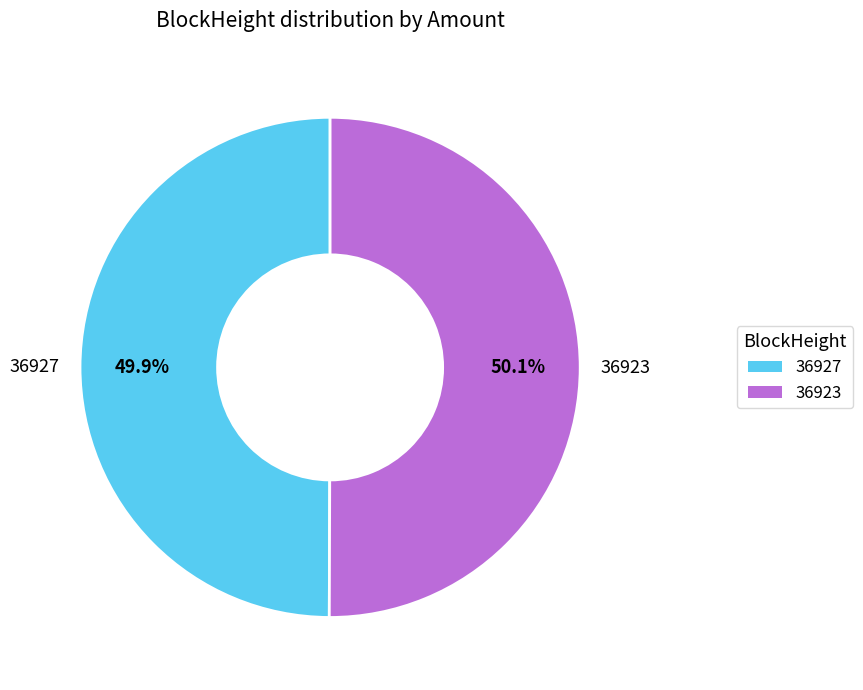

Is the sum of 36927 and 36923 greater than half?

Yes